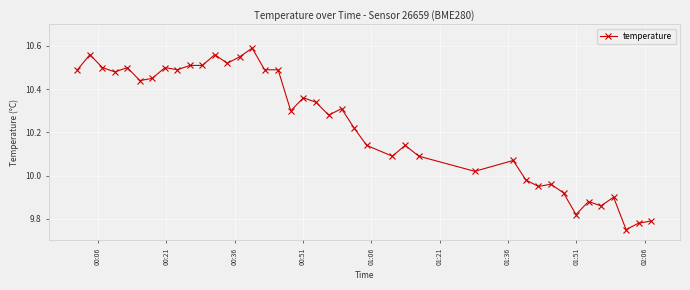

True or false: the data has more than 1 interior local peaks.

True